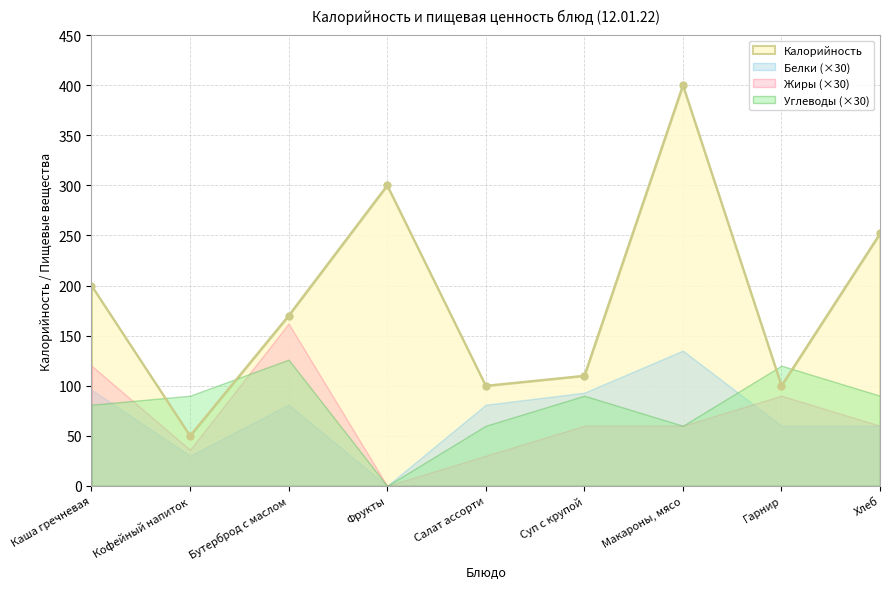

What is the label of the 6th point from the left?

Суп с крупой